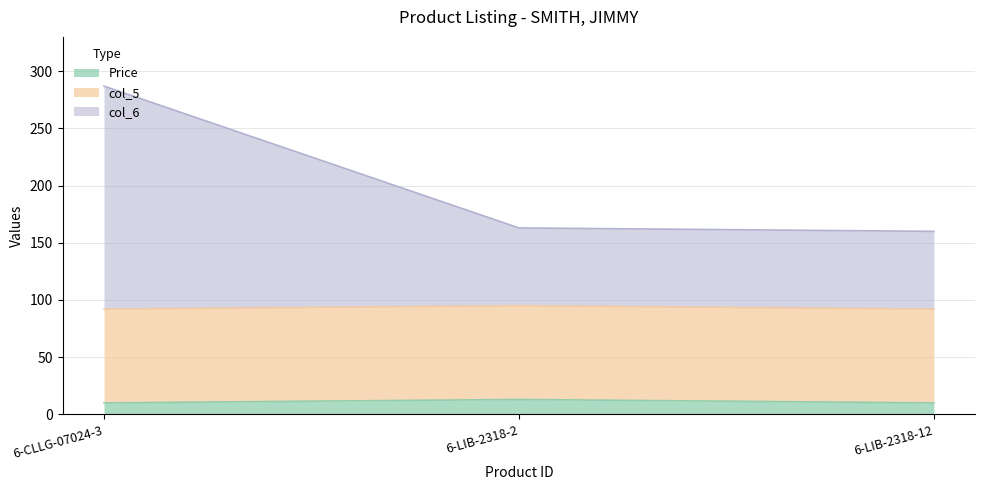

What is the maximum value for Price?

13.0